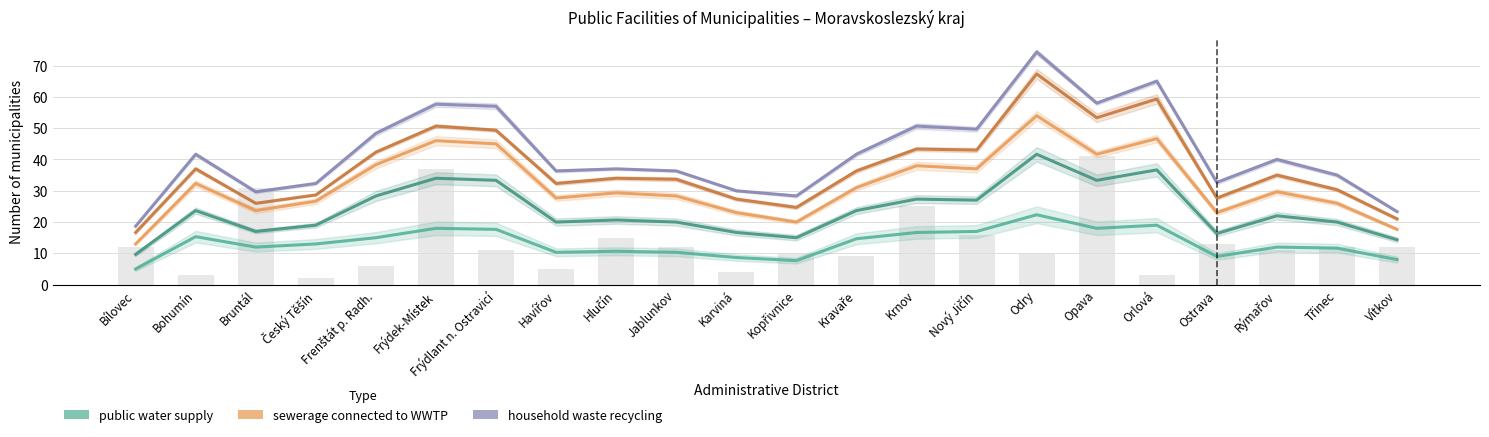

At how many categories does at least one series exceed 8?

22